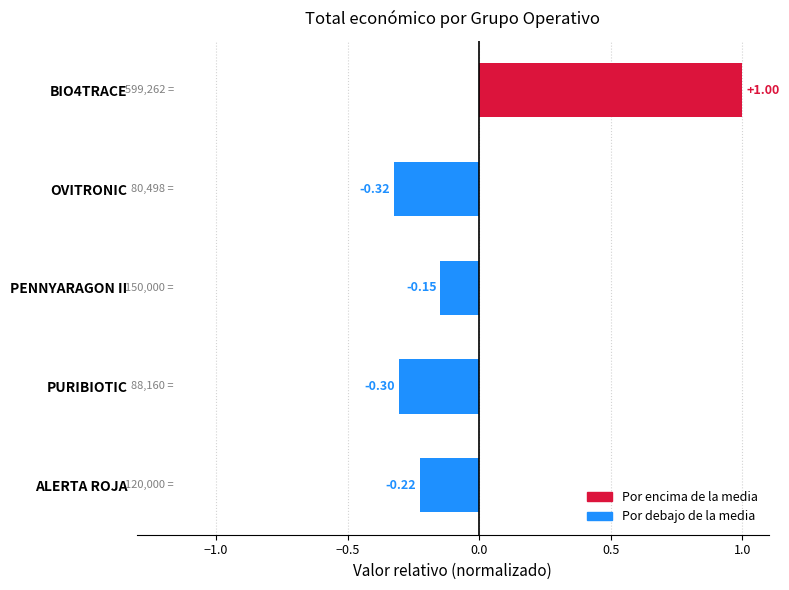

Where is the data nearest to the value 0?

PENNYARAGON II